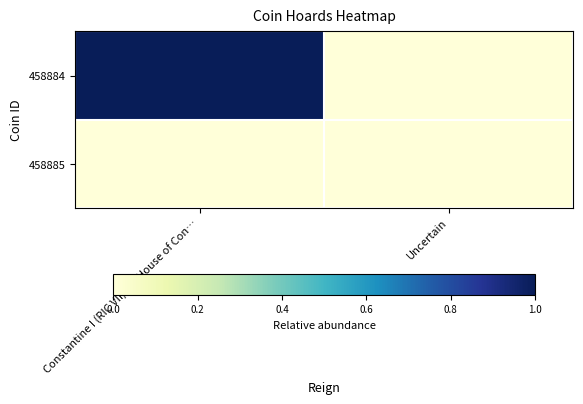

Reading left to right, what are all the values shown in this chart?

458884: Constantine I (RIC VII) OR House of Con…=1	Uncertain=0
458885: Constantine I (RIC VII) OR House of Con…=0	Uncertain=0